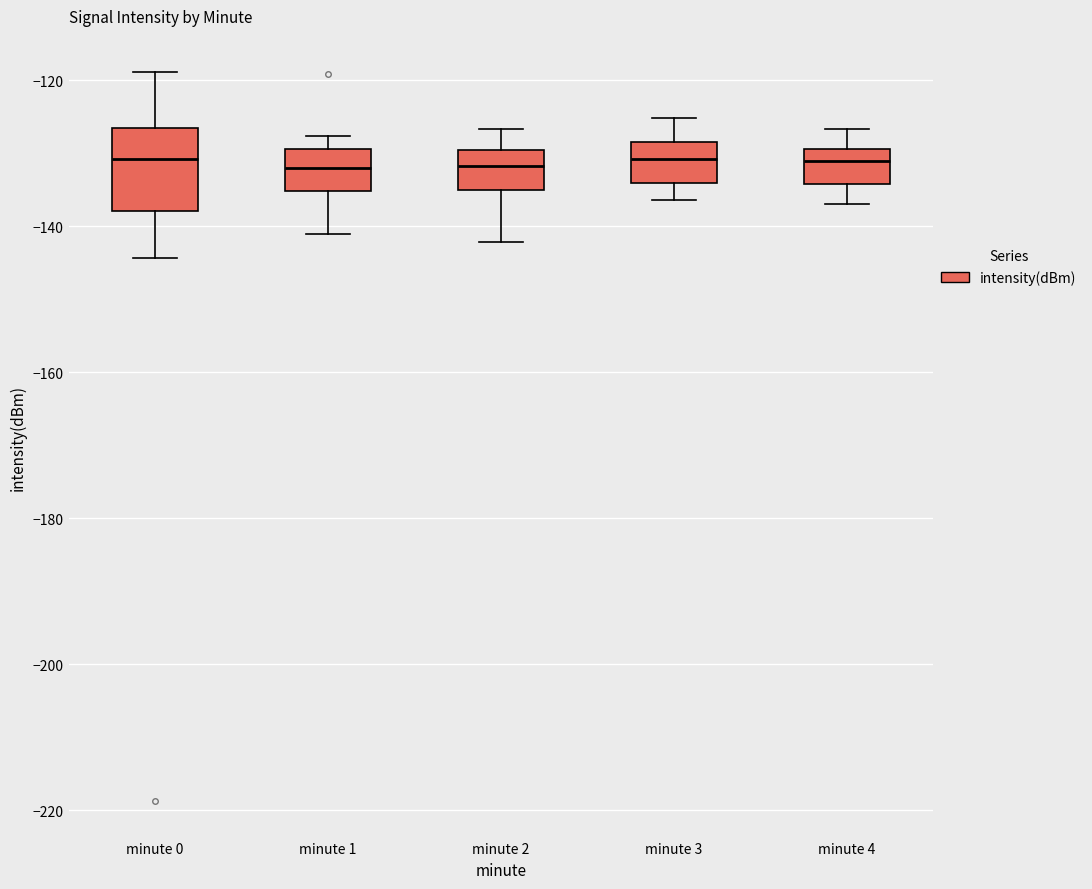

Where is the lower edge of the box for minute 0 on the y-axis? The values are not printed on the chart, so give them approximately, as read against the axis.

-138